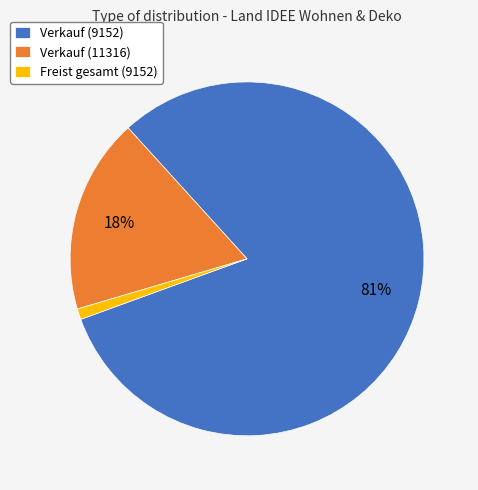

Do Verkauf (11316) and Freist gesamt (9152) together represent more than half of the pie?

No